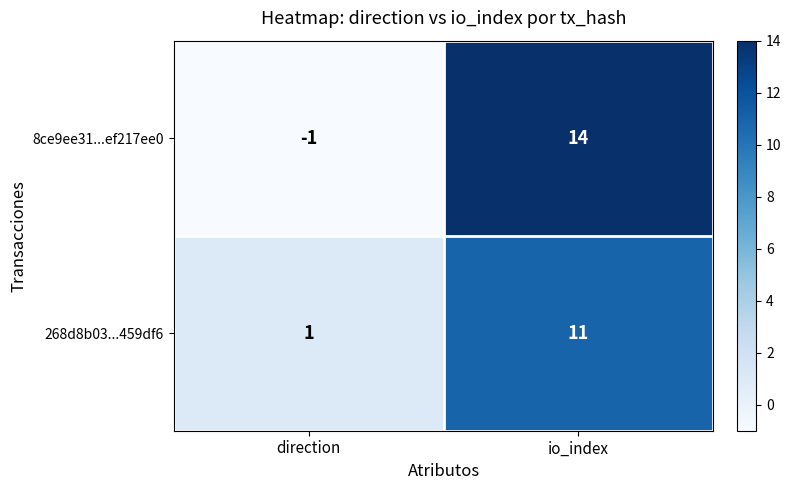

What is the spread (max minus min) of values at io_index?

3